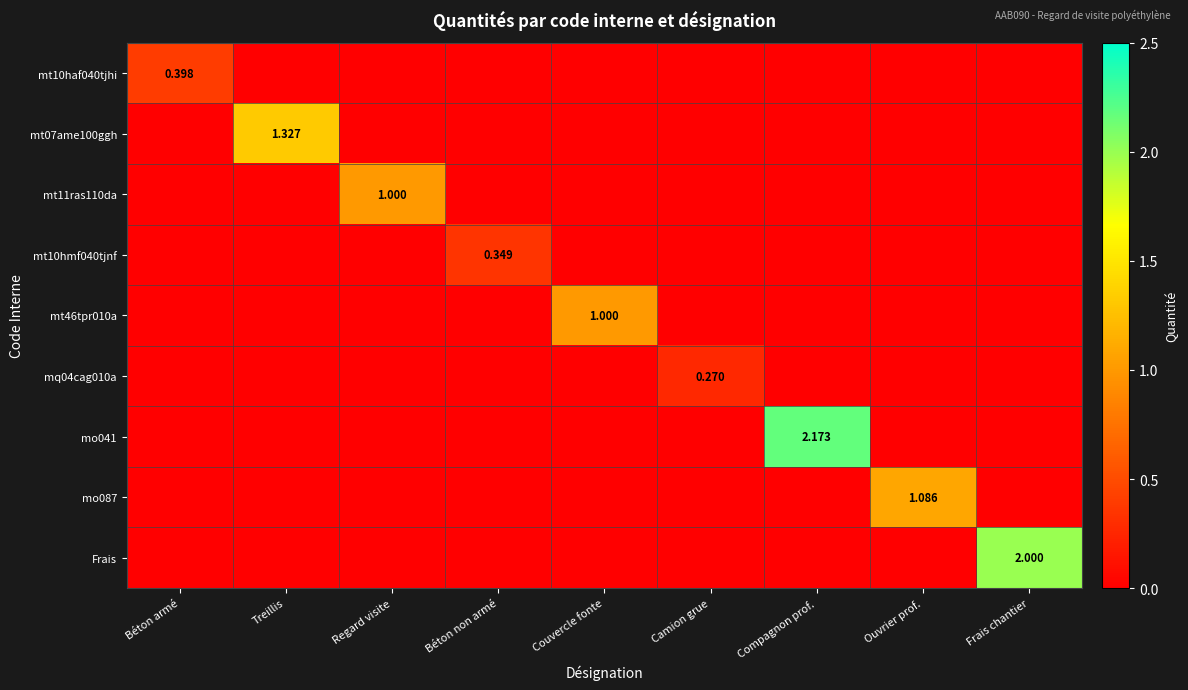

Which series has the largest total across all categories?

mo041